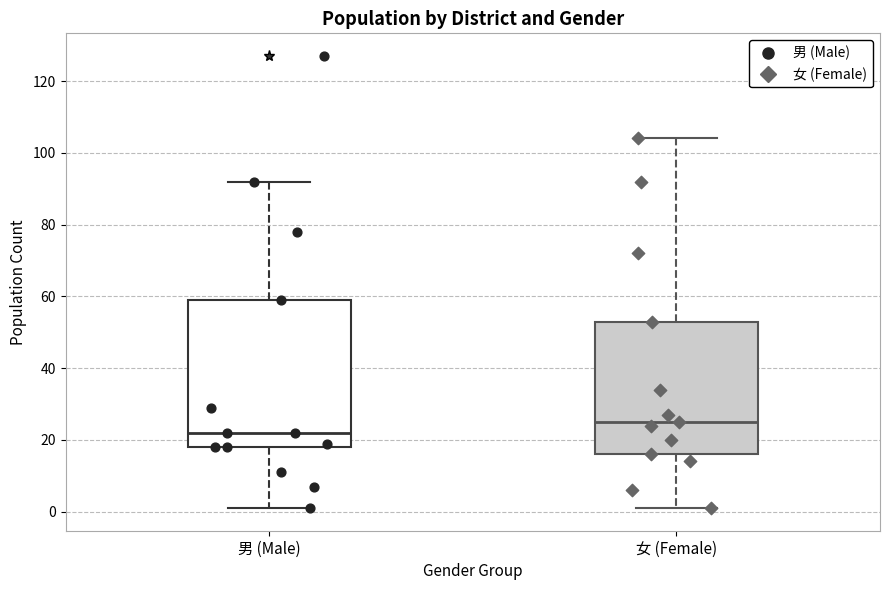

Reading left to right, read every box against the y-axis: the position of its median line, the range the box covers, and the ends of its whiskers. The values are not printed on the chart, so give them approximately, as read against the axis.

男 (Male): median 22, box 18 to 60, whiskers 2 to 92
女 (Female): median 26, box 16 to 54, whiskers 2 to 104